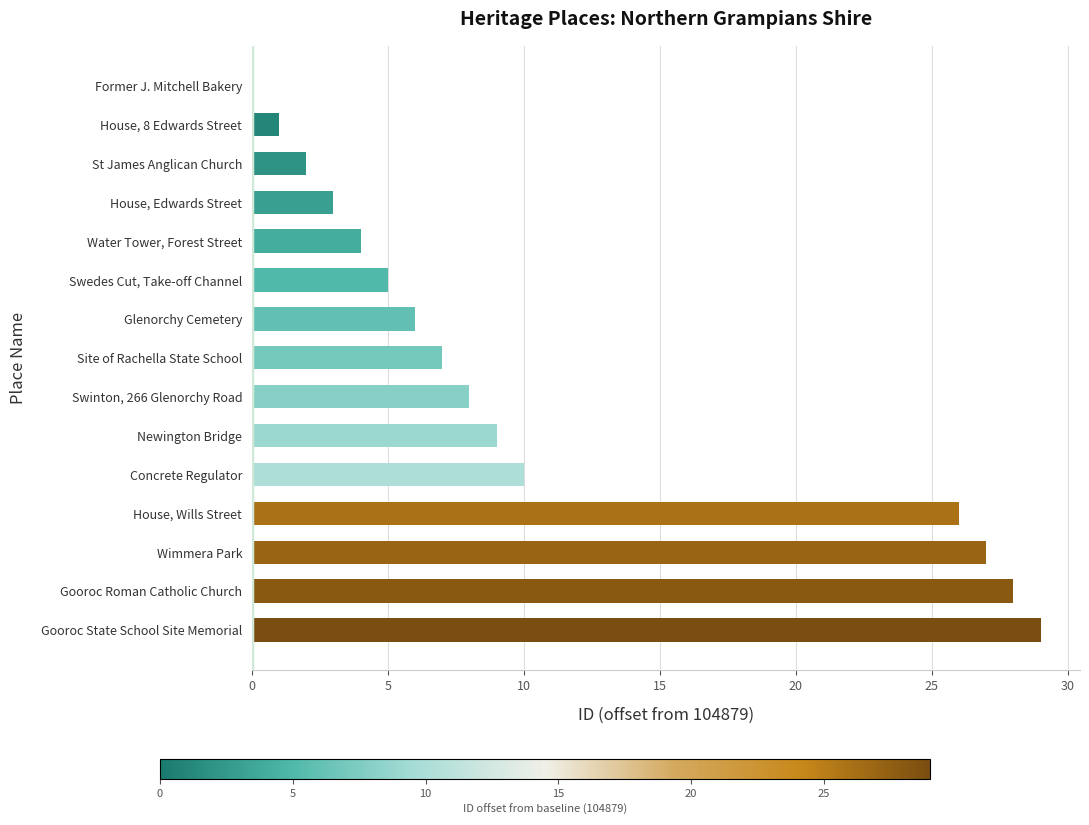

Are the bars horizontal?

Yes